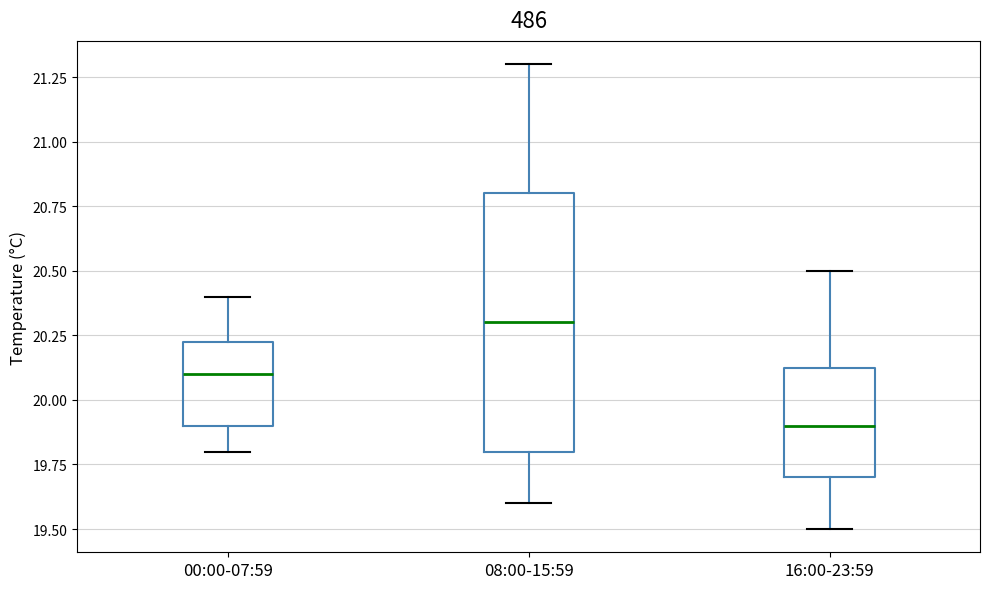

Reading left to right, read every box against the y-axis: the position of its median line, the range the box covers, and the ends of its whiskers. The values are not printed on the chart, so give them approximately, as read against the axis.

00:00-07:59: median 20.10, box 19.90 to 20.25, whiskers 19.80 to 20.40
08:00-15:59: median 20.30, box 19.80 to 20.80, whiskers 19.60 to 21.30
16:00-23:59: median 19.90, box 19.70 to 20.15, whiskers 19.50 to 20.50